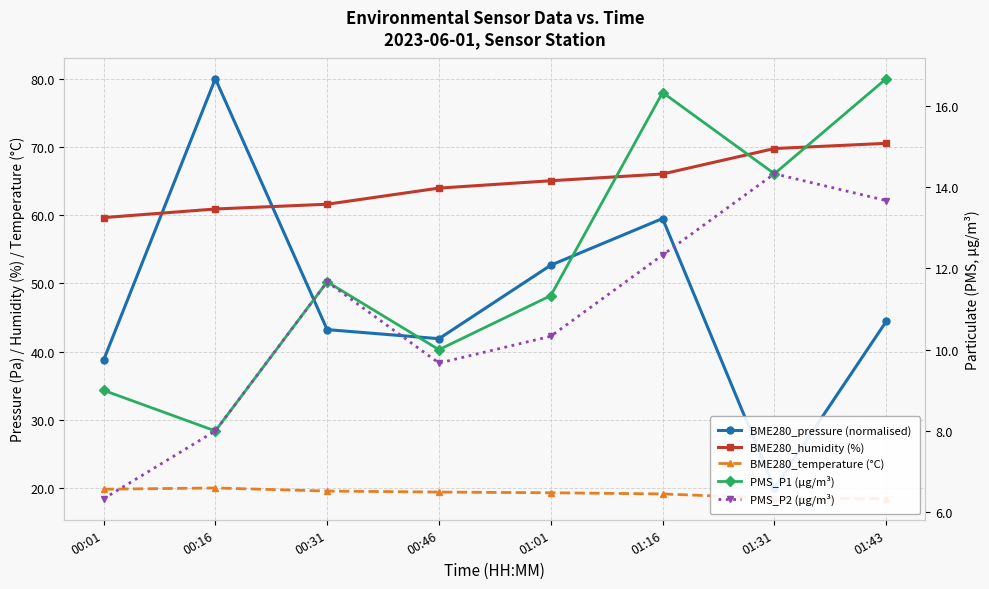

What is the difference between the second highest and minimum values in the PMS_P2 (µg/m³) series?

7.3